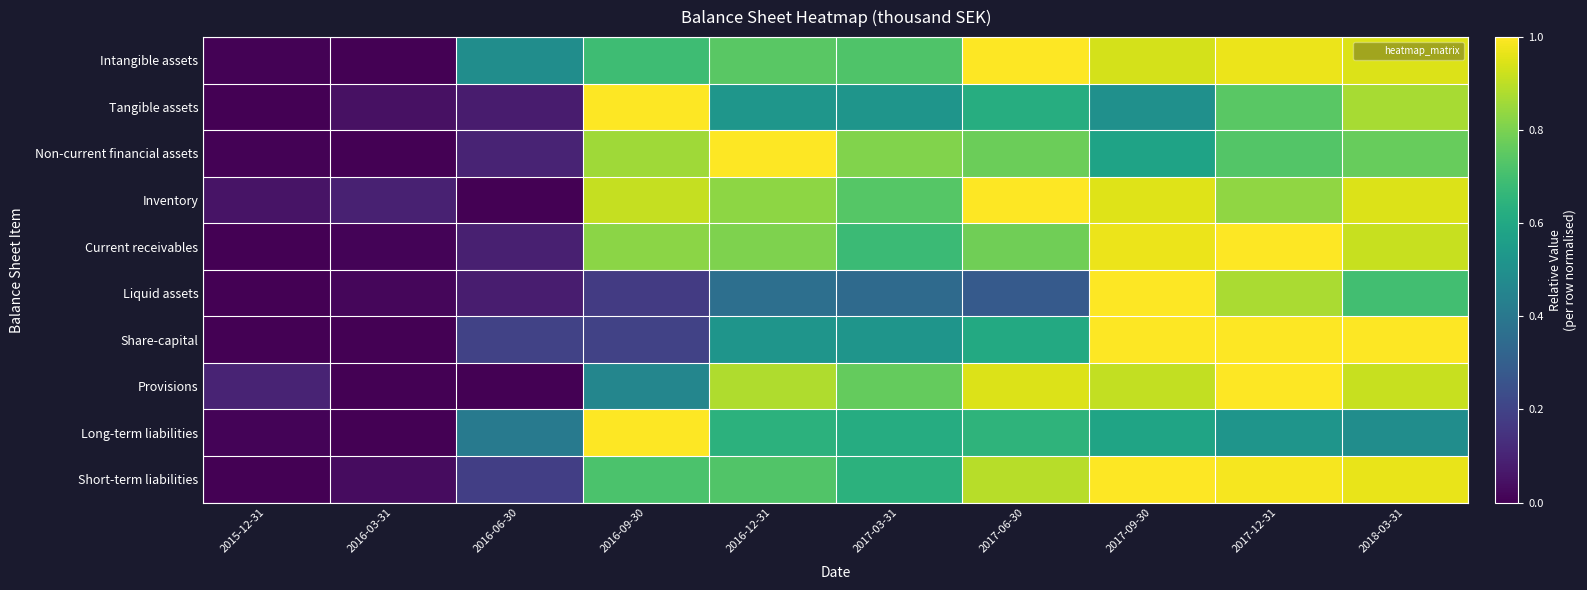

Count the number of data series in this chart.

10